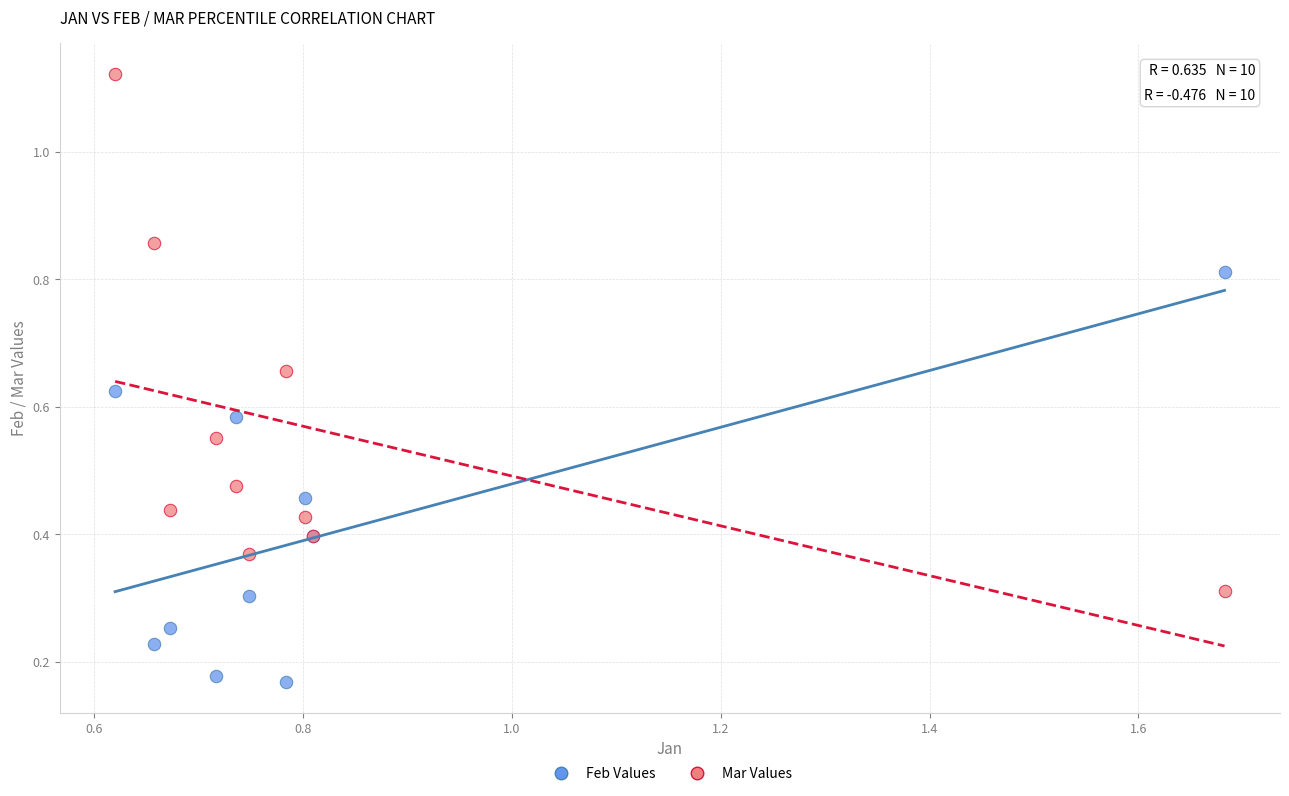

Which series contains the lowest Y value?

Feb Values